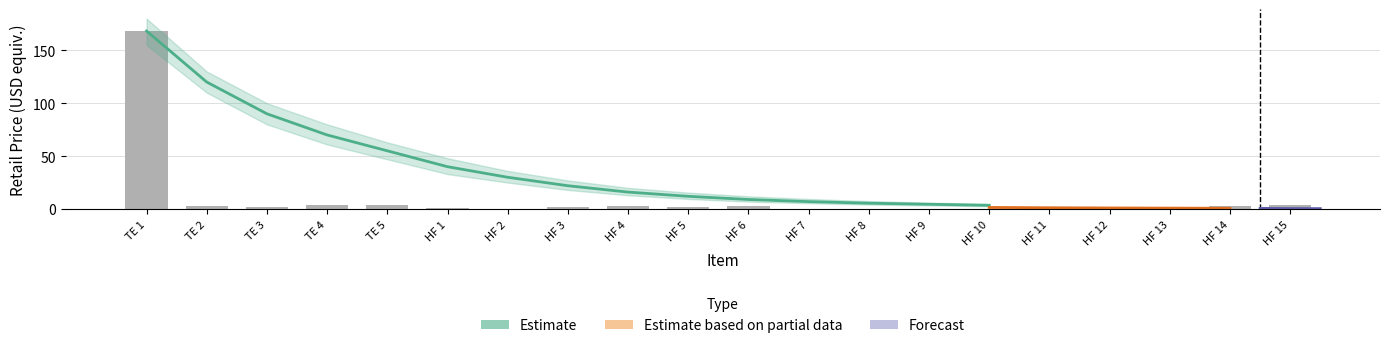

What is the ratio of the value at TE 2 to the value at HF 4?

1.2